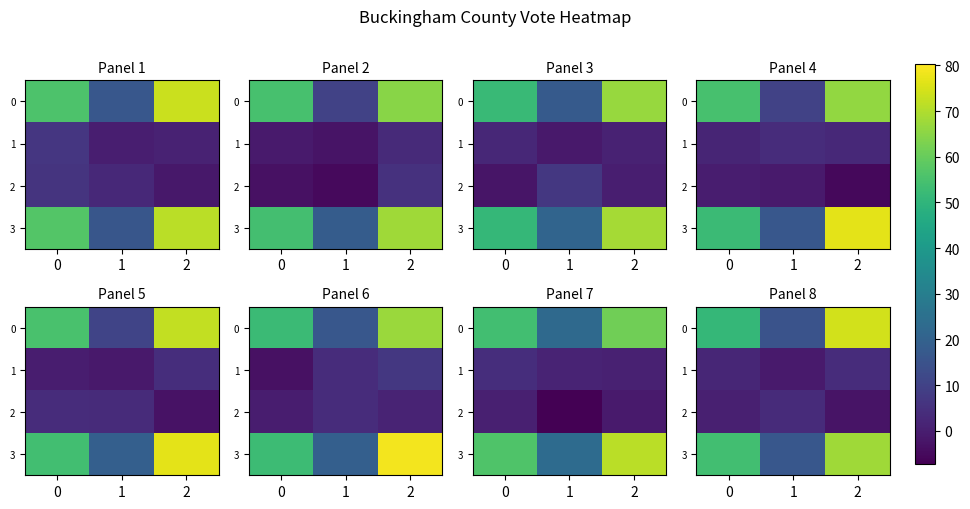

True or false: 3 has a value of 93.2 at 2.

False